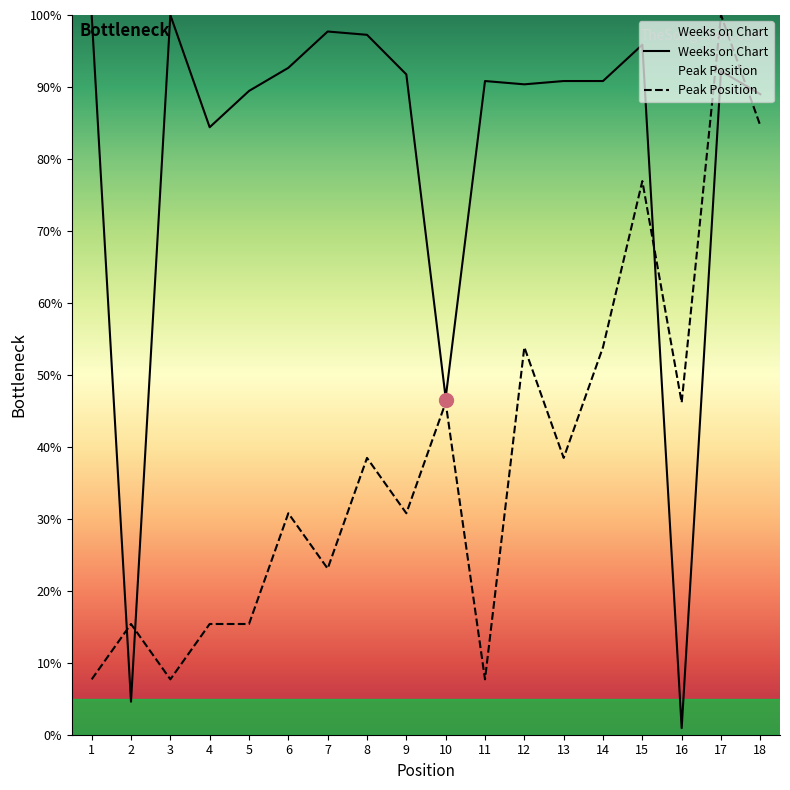

What are all the series names shown in the legend?

Weeks on Chart, Peak Position